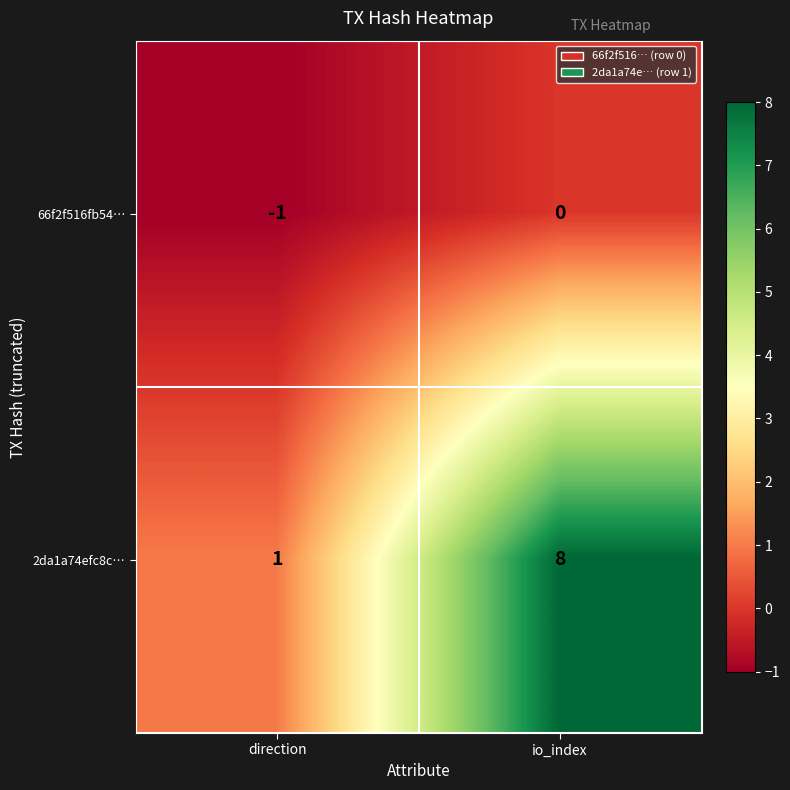

List the series in order of their peak value, highest first.

2da1a74efc8c…, 66f2f516fb54…